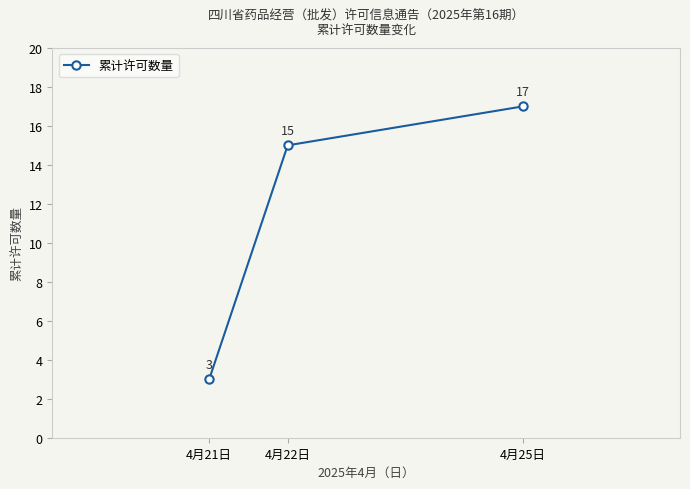

Reading left to right, transcribe all the data shown in this chart.

3	15	17